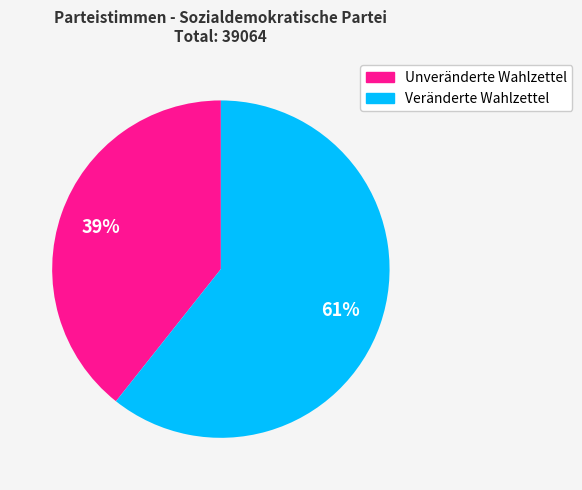

What percentage is the Veränderte Wahlzettel slice, to the nearest percent?

61%